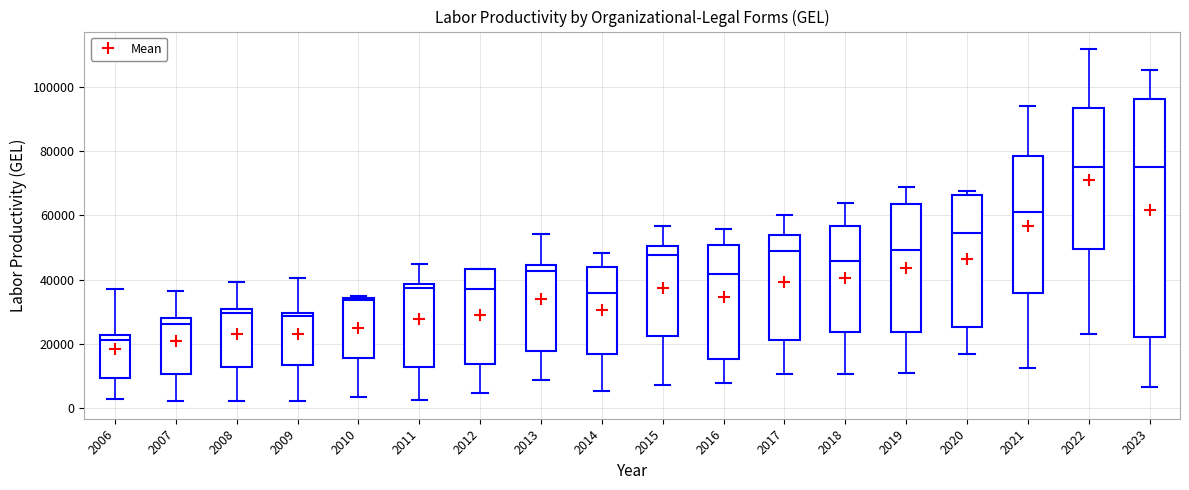

Reading left to right, read every box against the y-axis: the position of its median line, the range the box covers, and the ends of its whiskers. The values are not printed on the chart, so give them approximately, as read against the axis.

2006: median 22000 (just below the box's upper edge), box 10000 to 22000, whiskers 2000 to 38000
2007: median 26000, box 10000 to 28000, whiskers 2000 to 36000
2008: median 30000 (just below the box's upper edge), box 12000 to 30000, whiskers 2000 to 40000
2009: median 28000, box 14000 to 30000, whiskers 2000 to 40000
2010: median 34000, box 16000 to 34000, whiskers 4000 to 34000
2011: median 38000 (just below the box's upper edge), box 12000 to 38000, whiskers 2000 to 46000
2012: median 38000, box 14000 to 44000, whiskers 4000 to 44000
2013: median 42000, box 18000 to 44000, whiskers 8000 to 54000
2014: median 36000, box 16000 to 44000, whiskers 6000 to 48000
2015: median 48000, box 22000 to 50000, whiskers 8000 to 56000
2016: median 42000, box 16000 to 50000, whiskers 8000 to 56000
2017: median 48000, box 22000 to 54000, whiskers 10000 to 60000
2018: median 46000, box 24000 to 56000, whiskers 10000 to 64000
2019: median 50000, box 24000 to 64000, whiskers 10000 to 68000
2020: median 54000, box 26000 to 66000, whiskers 16000 to 68000
2021: median 60000, box 36000 to 78000, whiskers 12000 to 94000
2022: median 74000, box 50000 to 94000, whiskers 24000 to 112000
2023: median 76000, box 22000 to 96000, whiskers 6000 to 106000